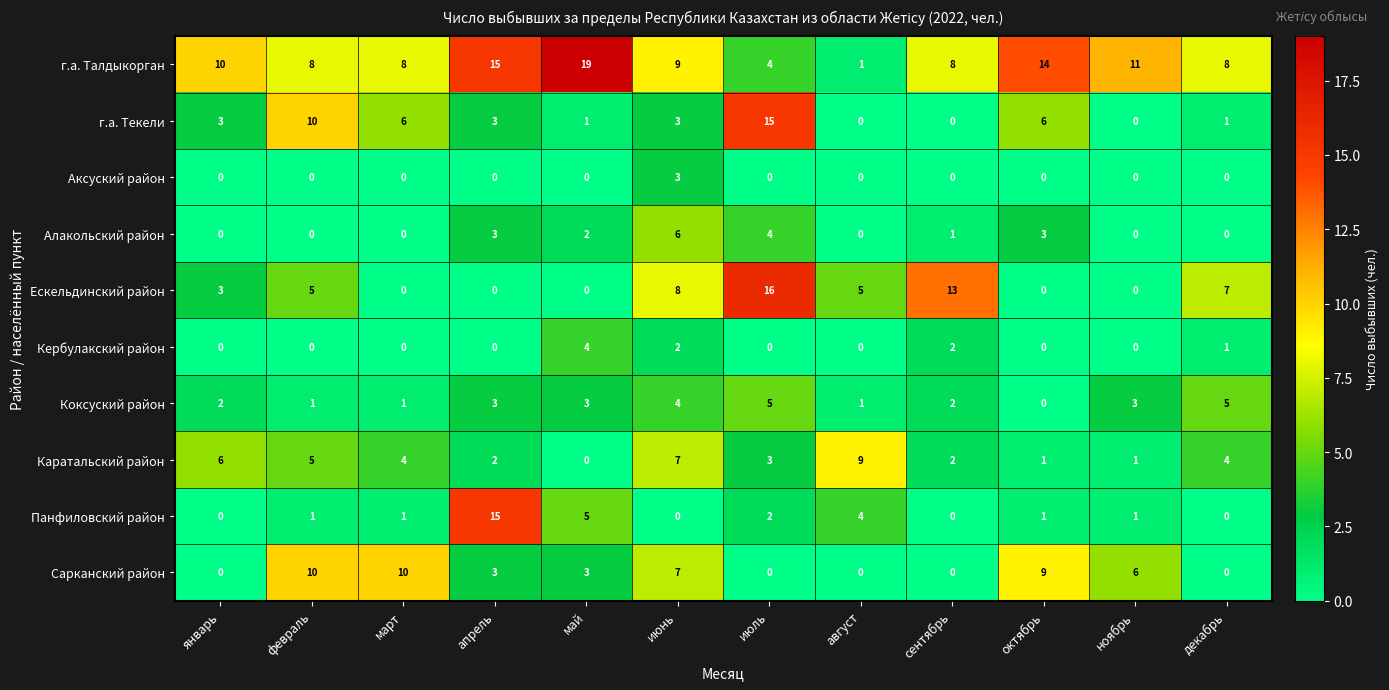

At which label is г.а. Талдыкорган closest to 10?

январь